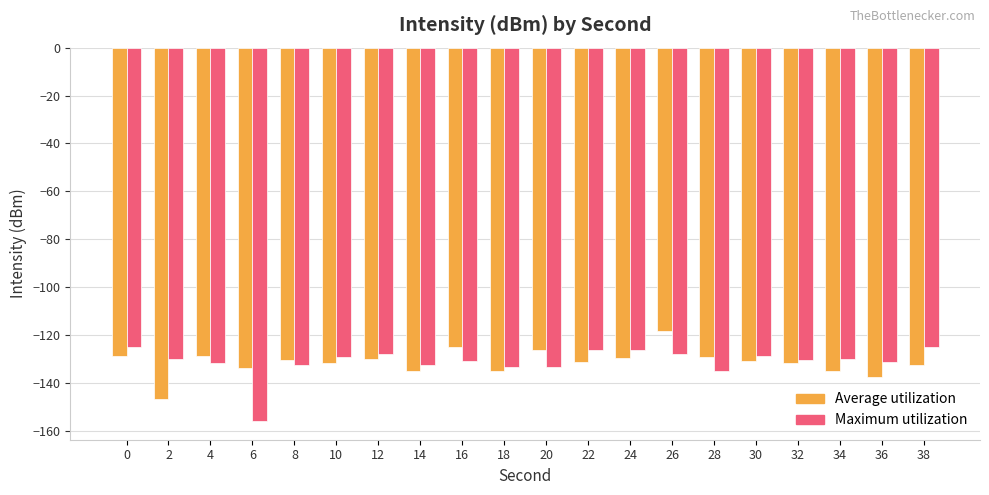

What is the difference between the highest and lowest values at 0?

3.6